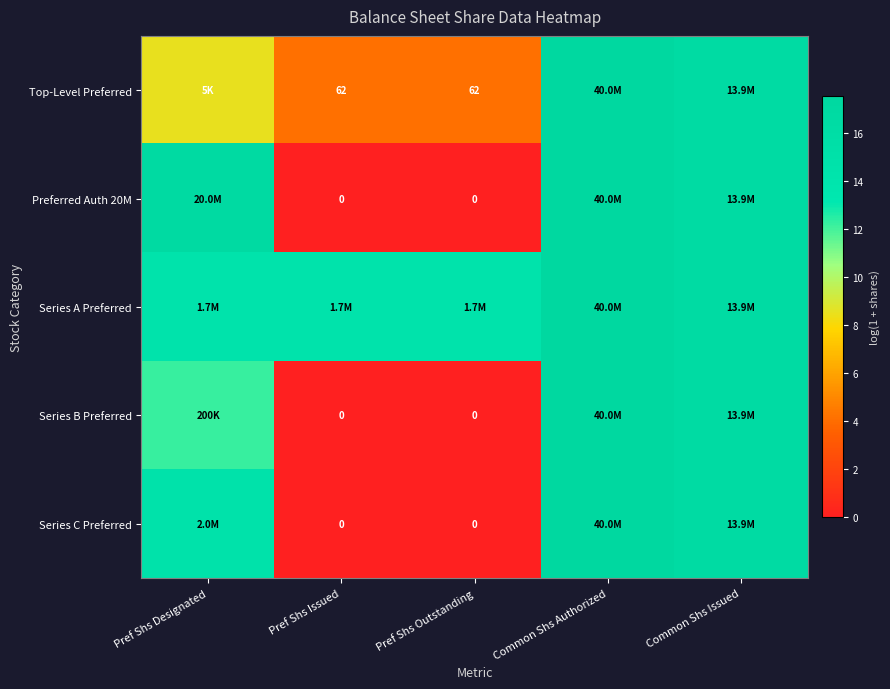

At which category is the sum across all series the highest?

Common Shs Authorized